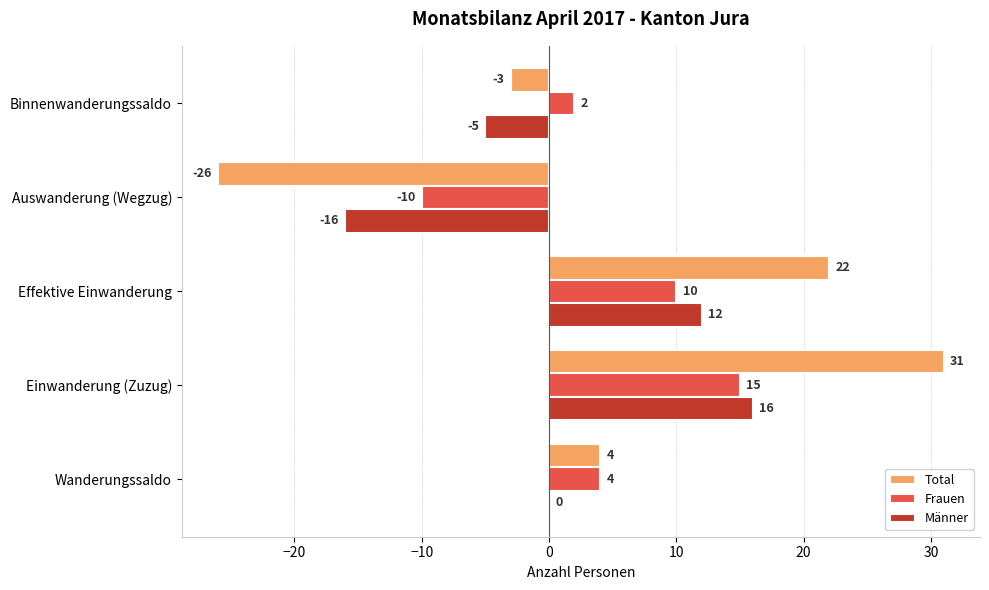

How many Männer values are between -5 and 12?

3